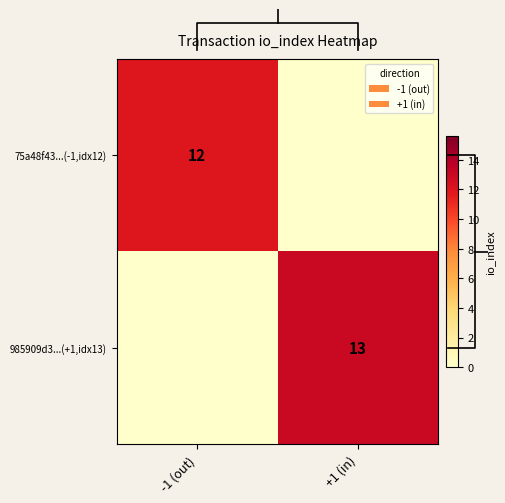

Which label corresponds to the smallest value in the chart?

+1 (in)